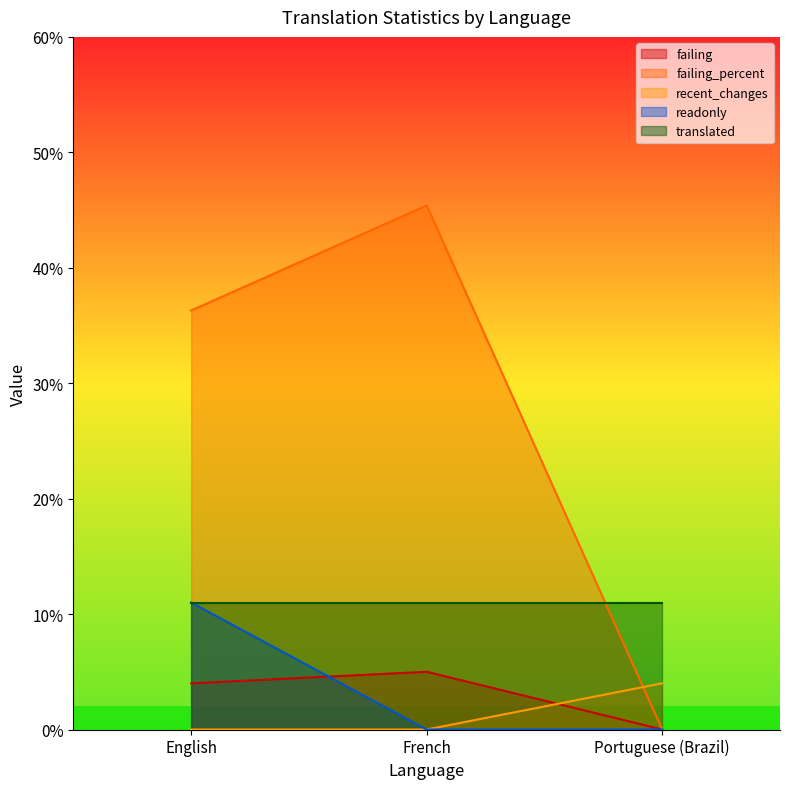

The readonly series shows 11.0 at English. True or false?

True